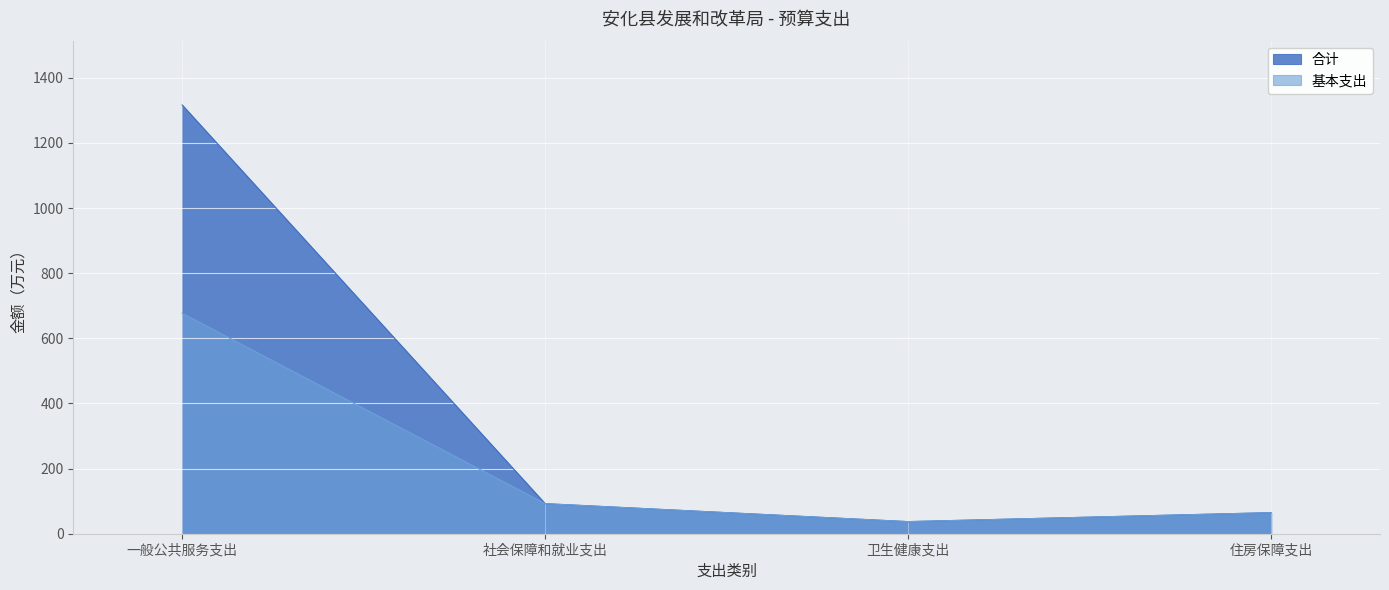

Reading right to left, transcribe all the data shown in this chart.

合计: 住房保障支出=64.7	卫生健康支出=37.1	社会保障和就业支出=92.3	一般公共服务支出=1316.3
基本支出: 住房保障支出=64.7	卫生健康支出=37.1	社会保障和就业支出=92.3	一般公共服务支出=676.8